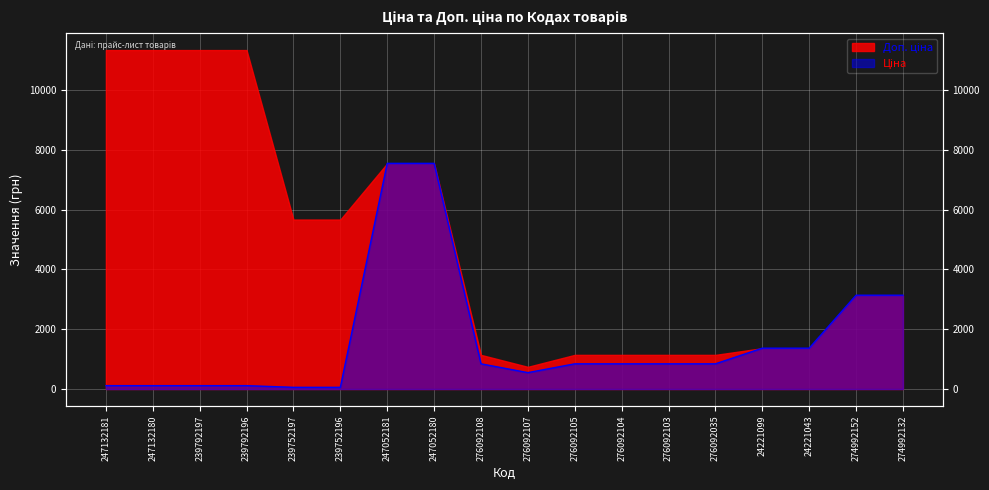

Where does the data first go above 842?

247052181